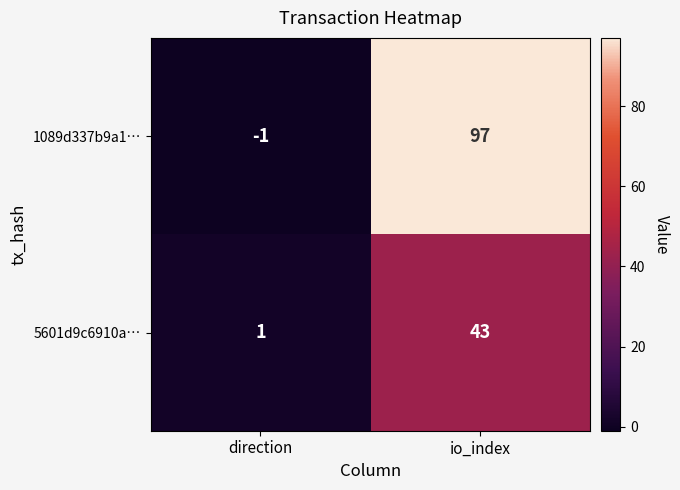

Is the value of 5601d9c6910a… at direction greater than the value of 1089d337b9a1… at direction?

Yes